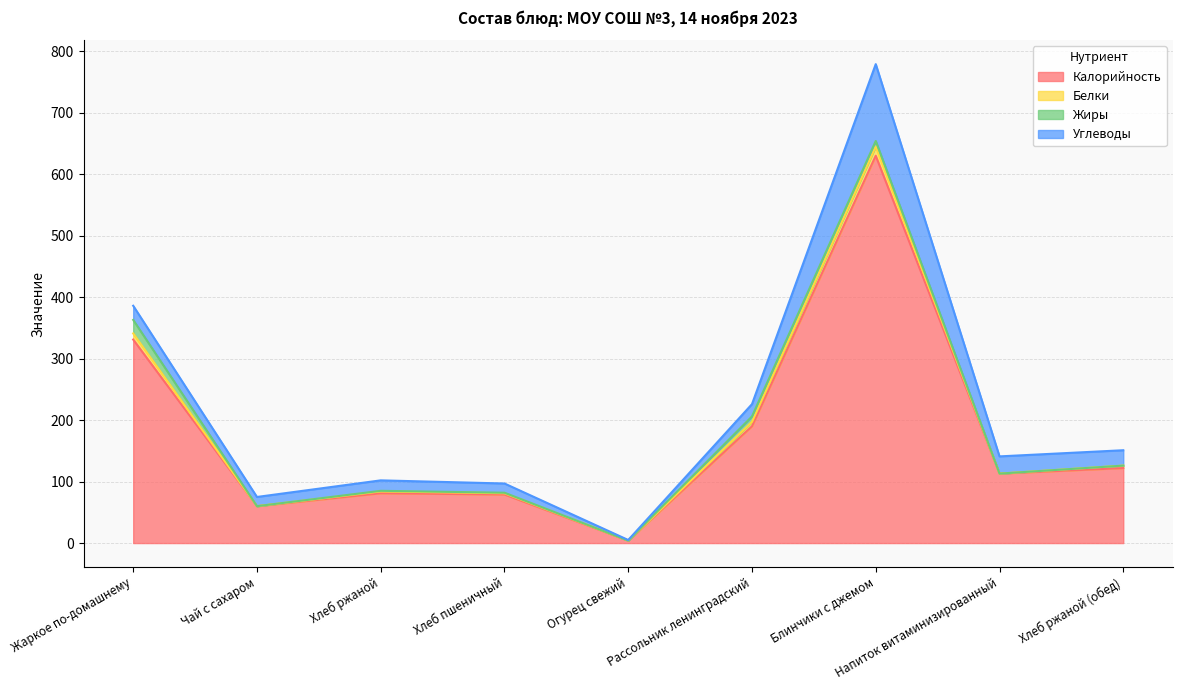

In Углеводы, how many points are lower than both neighbors (excluding endpoints)?

2